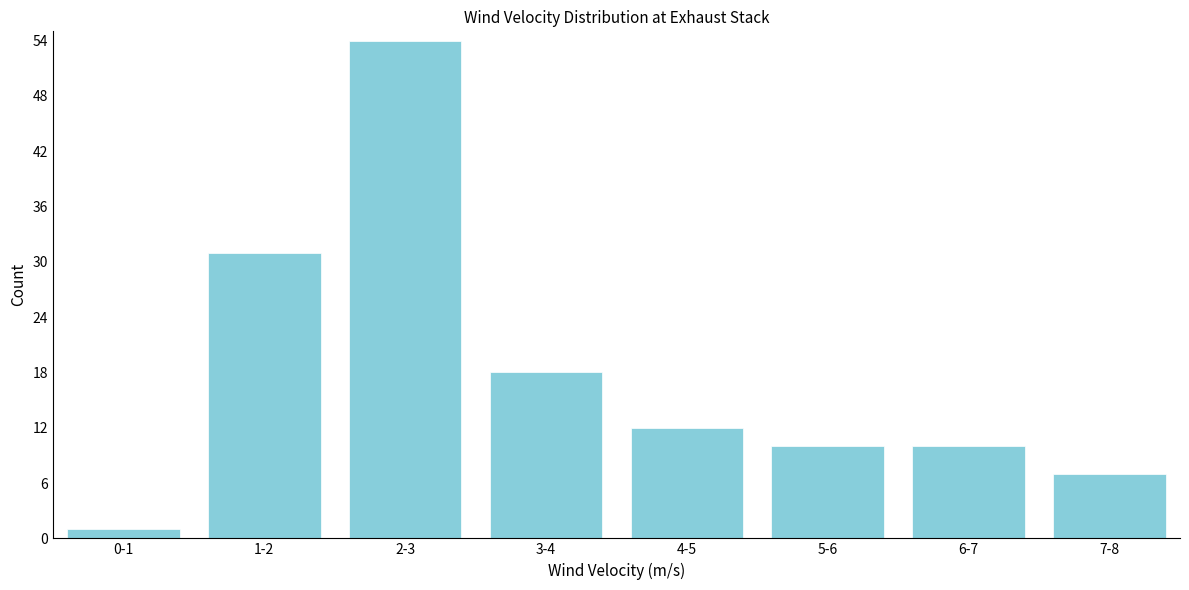

Reading right to left, extract all data points from this chart.

7	10	10	12	18	54	31	1